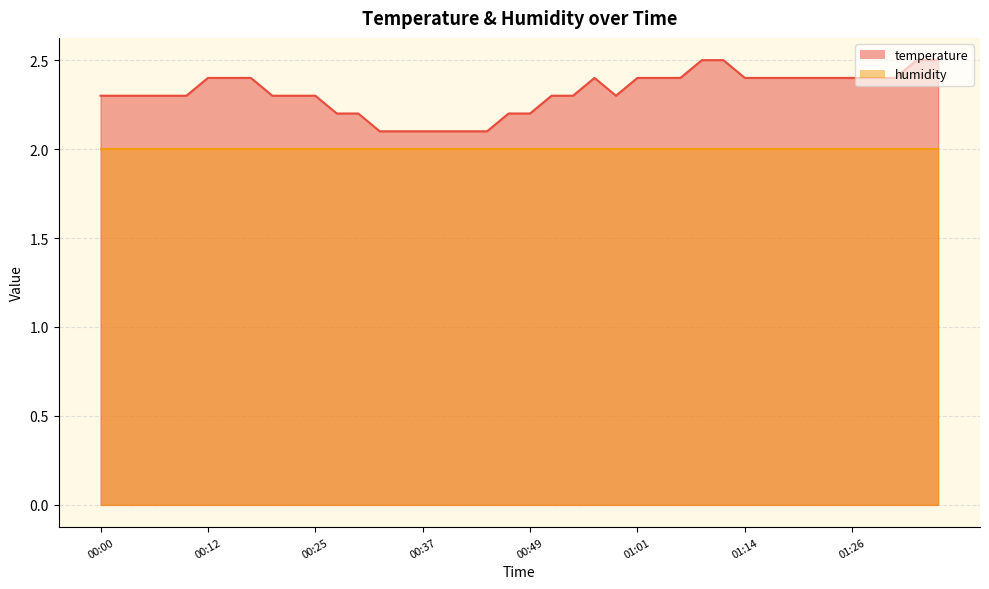

Rank the categories by value from highest to lowest.

01:09, 01:11, 01:33, 01:36, 00:12, 00:15, 00:17, 00:57, 01:01, 01:04, 01:06, 01:14, 01:16, 01:18, 01:21, 01:23, 01:26, 01:28, 01:31, 00:00, 00:03, 00:05, 00:08, 00:10, 00:20, 00:22, 00:25, 00:52, 00:54, 00:59, 00:27, 00:30, 00:47, 00:49, 00:32, 00:35, 00:37, 00:39, 00:42, 00:44